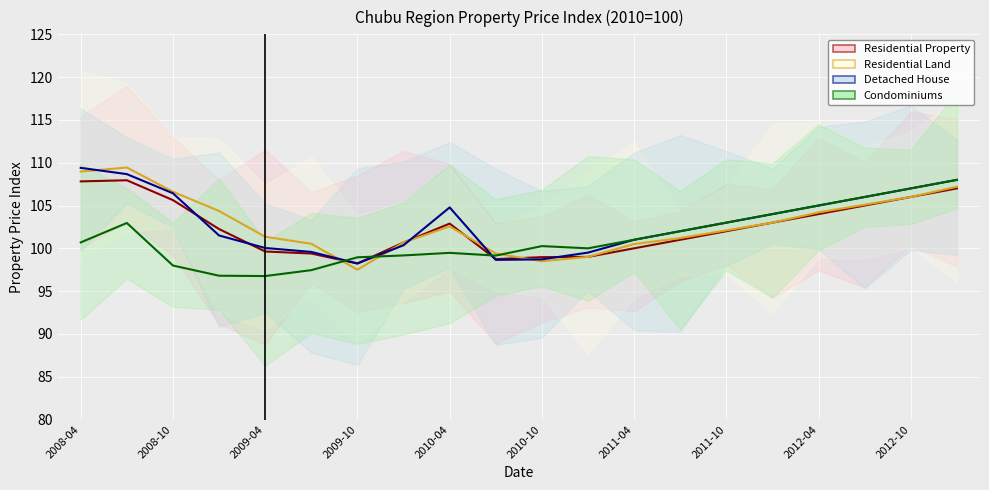

The Detached House series shows 42.3 at 11. True or false?

False